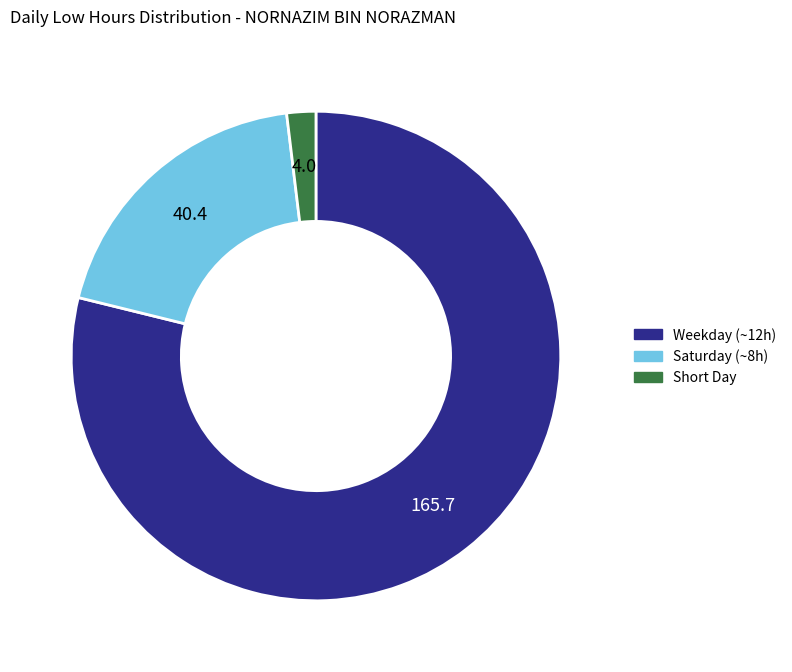

Combined, do Saturday (~8h) and Short Day account for over 50%?

No